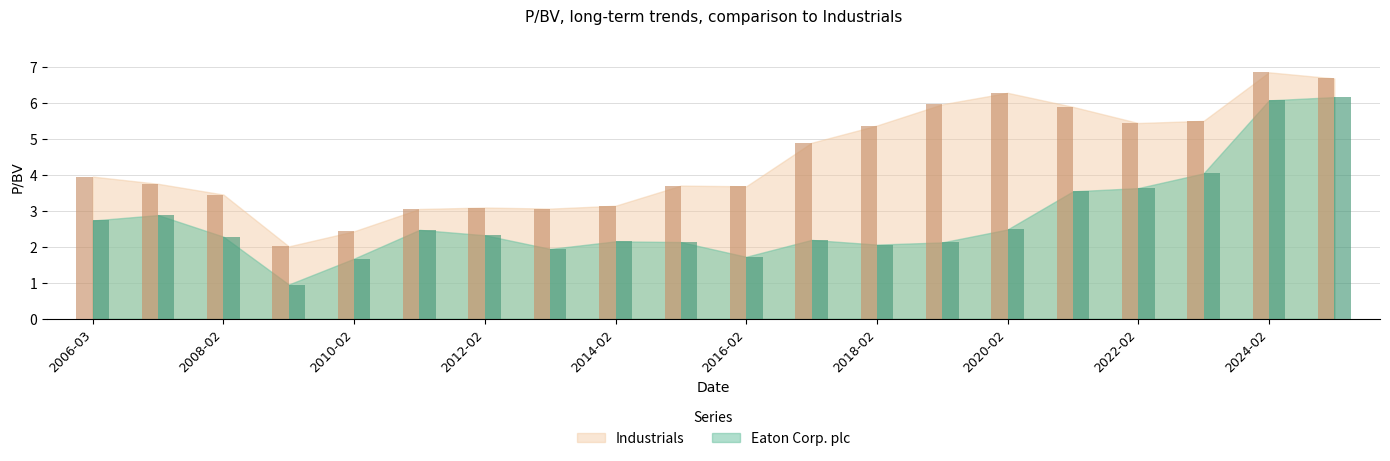

What is the label of the 16th bar from the right?

2010-02